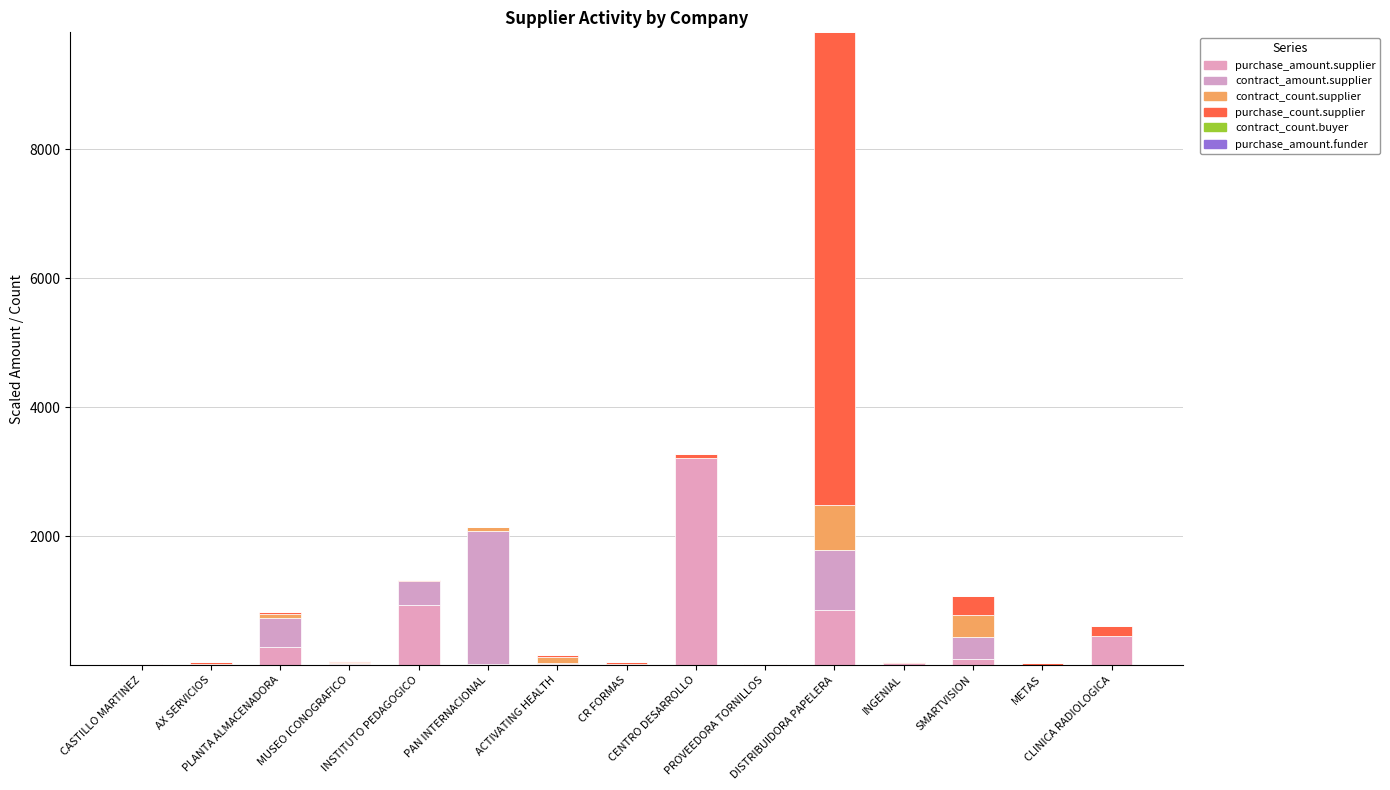

Is it true that contract_count.supplier equals 0.0 at CASTILLO MARTINEZ?

True